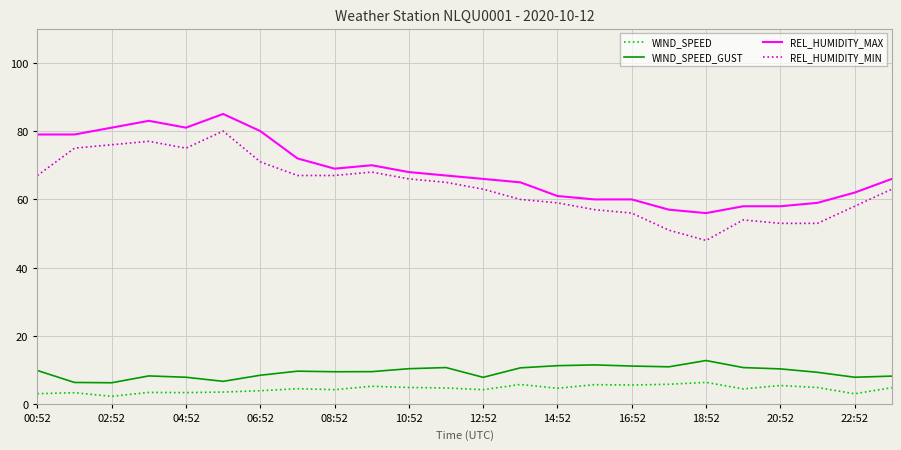

What is the maximum value shown in the chart?

85.0